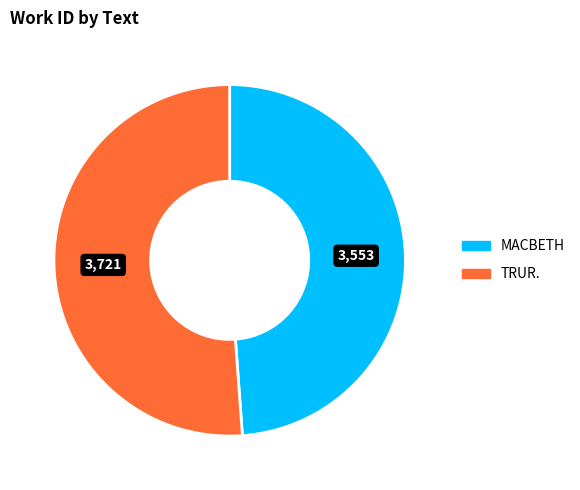

Which category accounts for the majority?

TRUR.